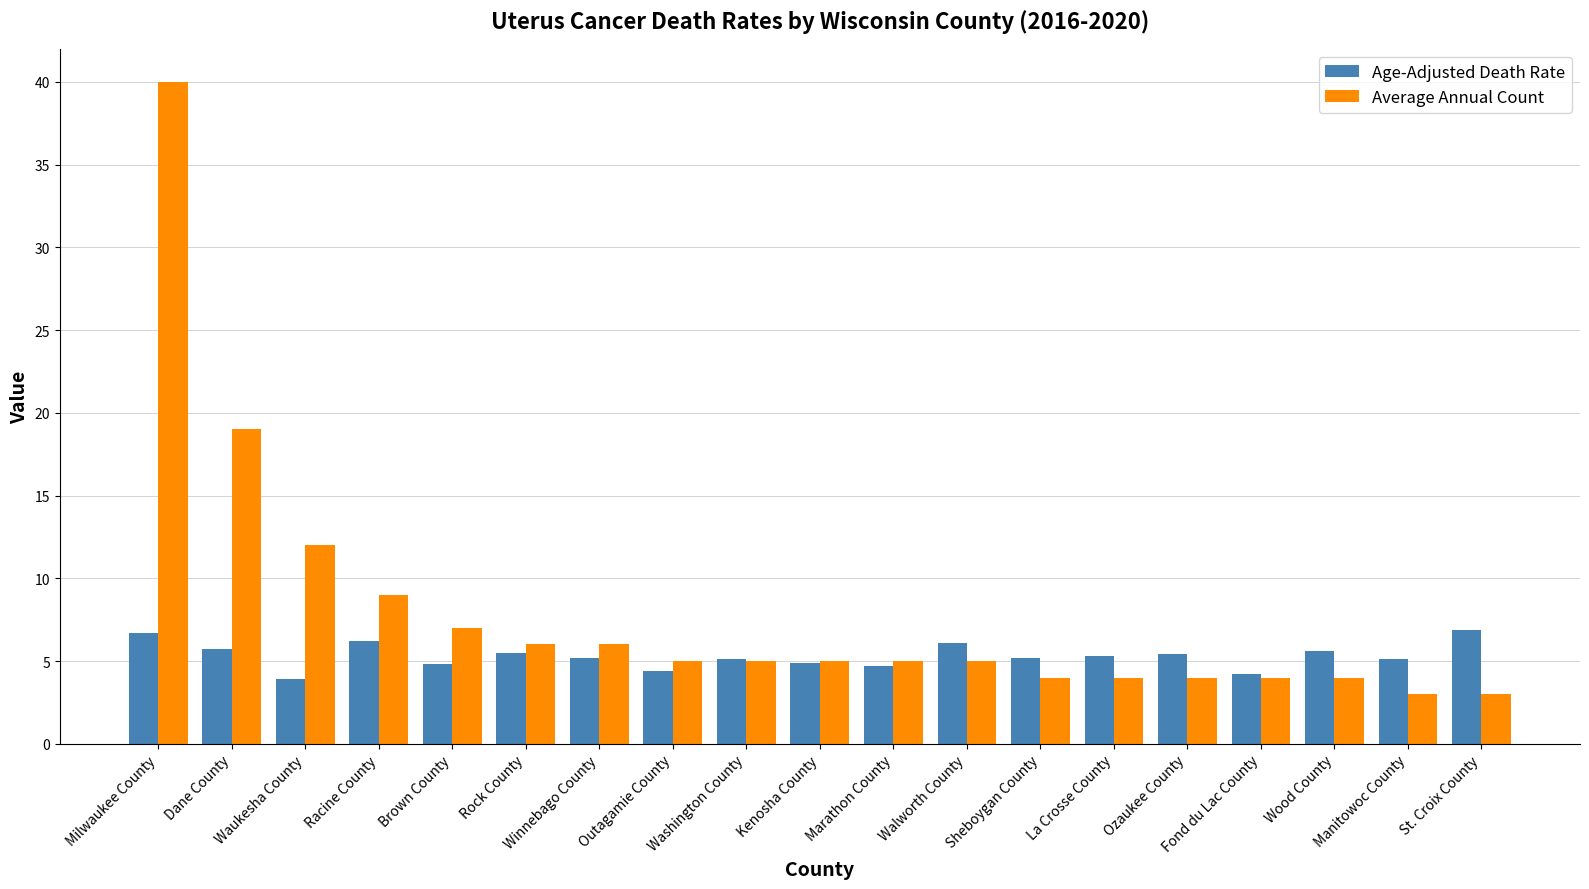

What is the difference between the highest and lowest values at Fond du Lac County?

0.2